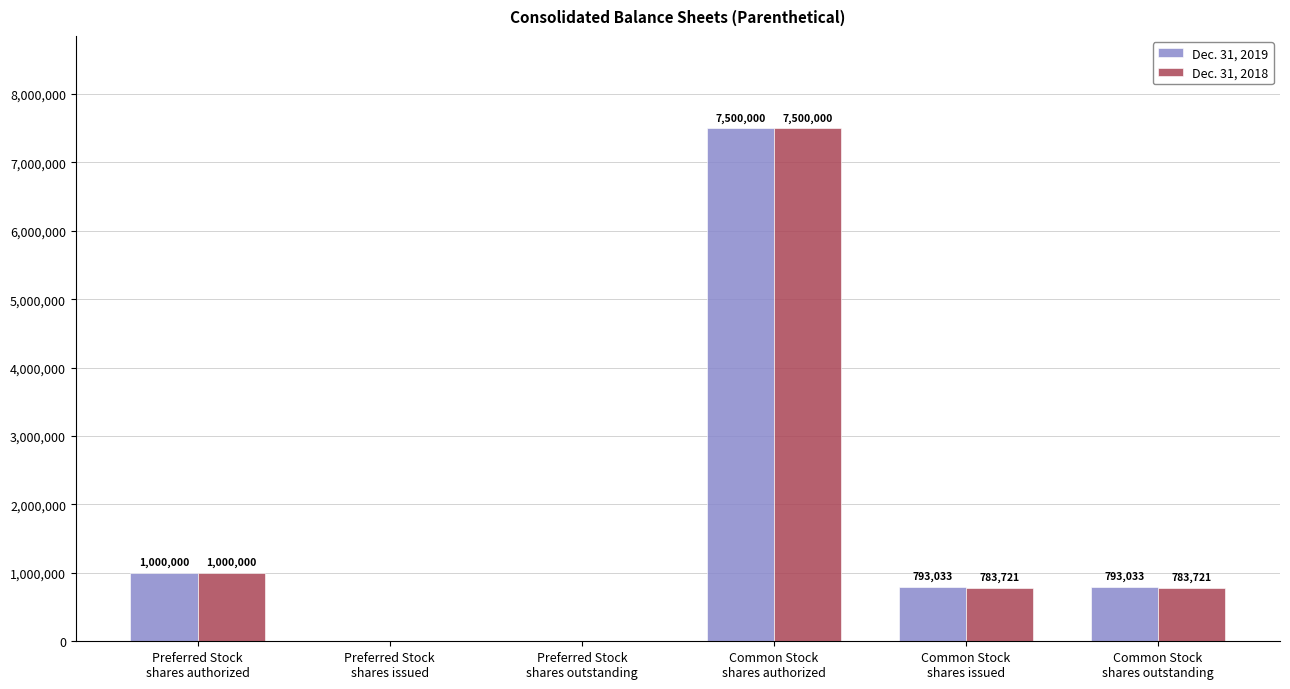

True or false: Dec. 31, 2019 has a value of 7500000 at Common Stock
shares authorized.

True